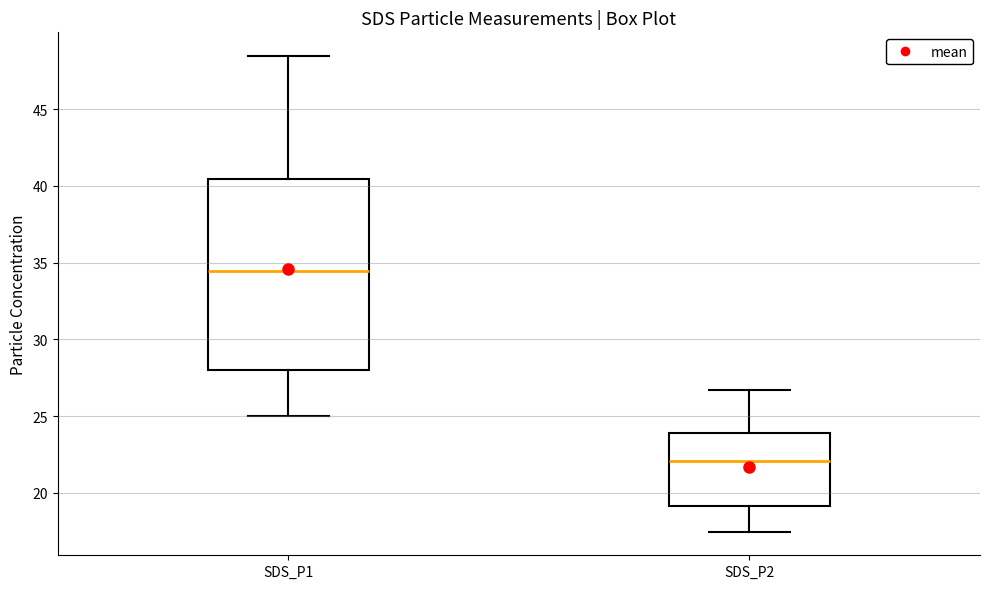

Reading left to right, transcribe this box plot: for each box, give where its median line is, the range the box spans, and where its two whiskers end, as read against the y-axis. The values are not printed on the chart, so give them approximately, as read against the axis.

SDS_P1: median 34.5, box 28.0 to 40.5, whiskers 25.0 to 48.5
SDS_P2: median 22.0, box 19.0 to 24.0, whiskers 17.5 to 26.5